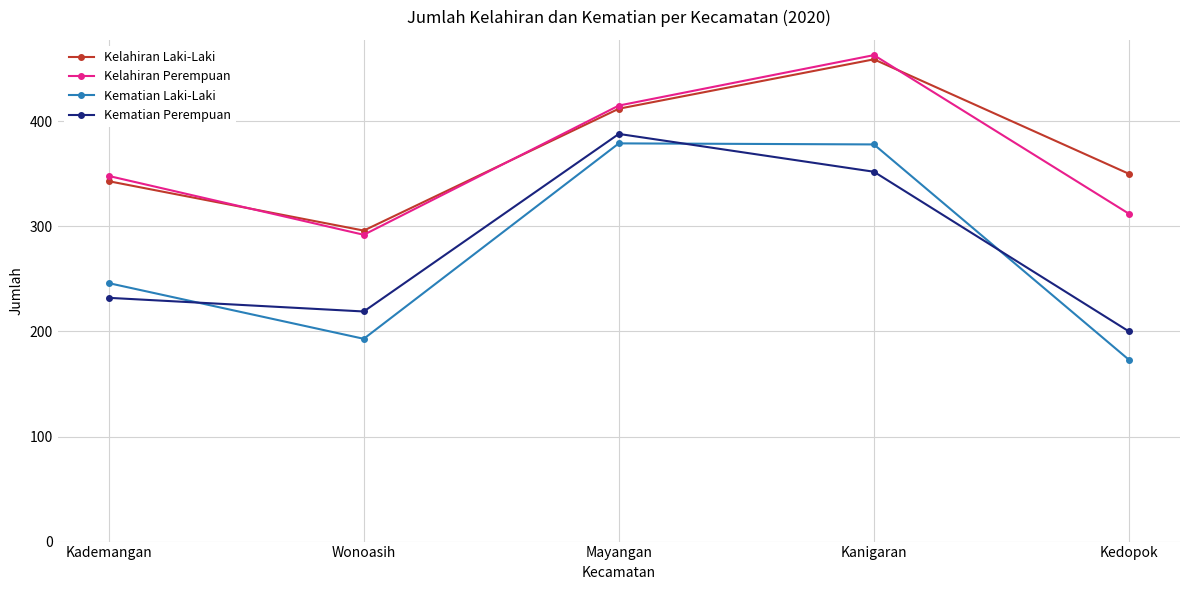

Between Mayangan and Kedopok, which series saw the biggest shift?

Kematian Laki-Laki